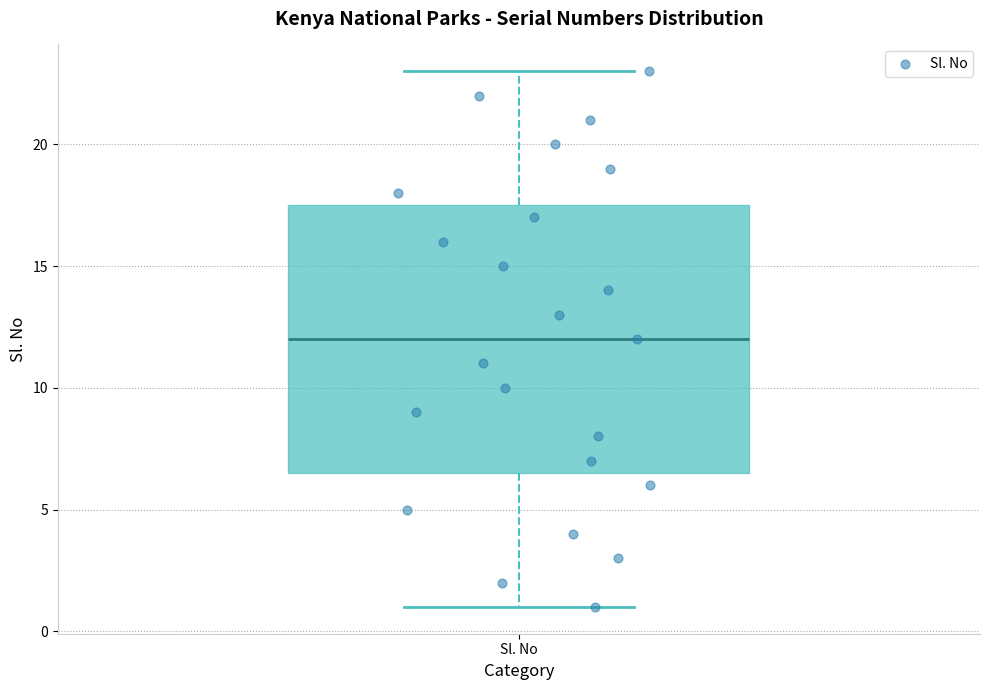

Read this box plot against the y-axis: the position of the median line, the range covered by the box, and the ends of both whiskers. The values are not printed on the chart, so give them approximately, as read against the axis.

median 12.0, box 6.5 to 17.5, whiskers 1.0 to 23.0